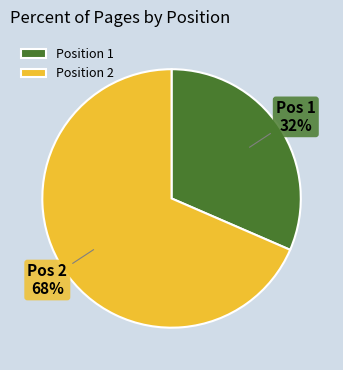

What is the ratio of the value at Position 1 to the value at Position 2?

0.5